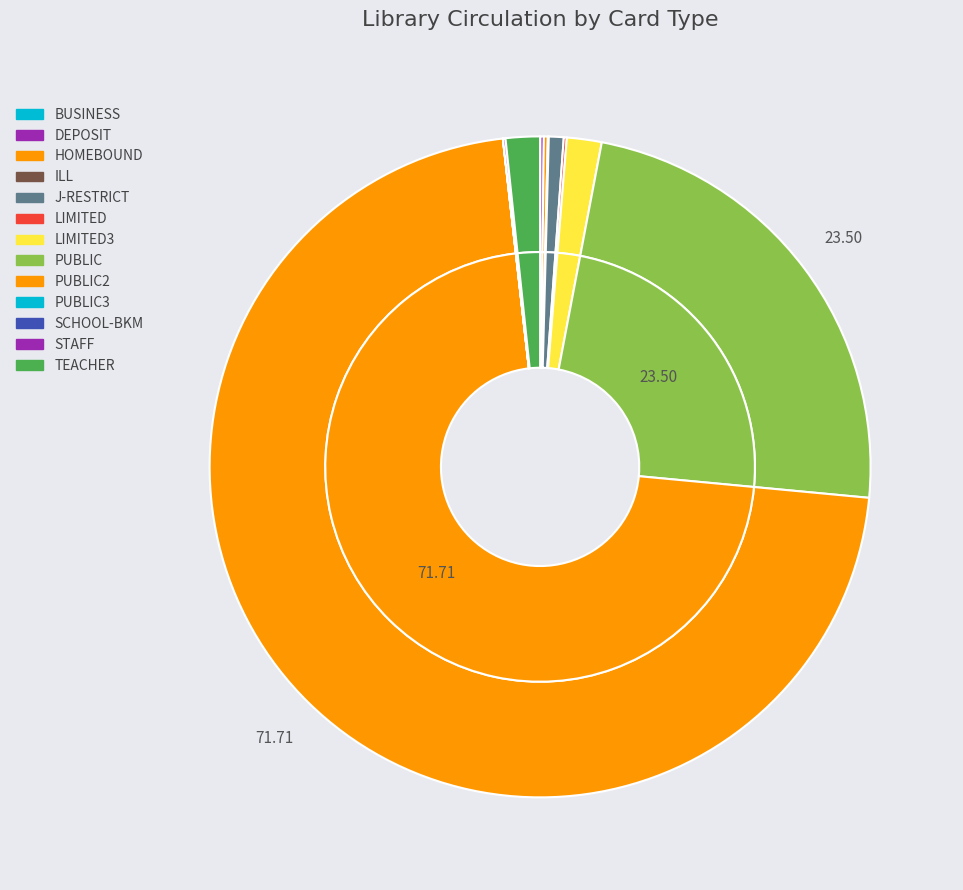

What is the change in value from ILL to PUBLIC2?

+40595